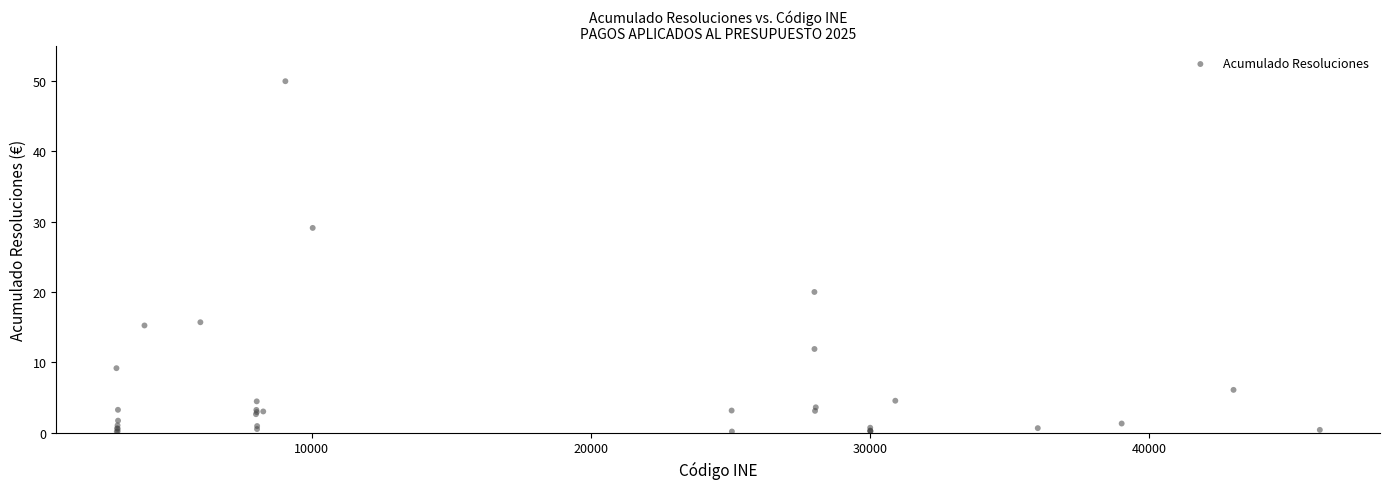

What Y value in the scatter plot is closest to 25?

29.1